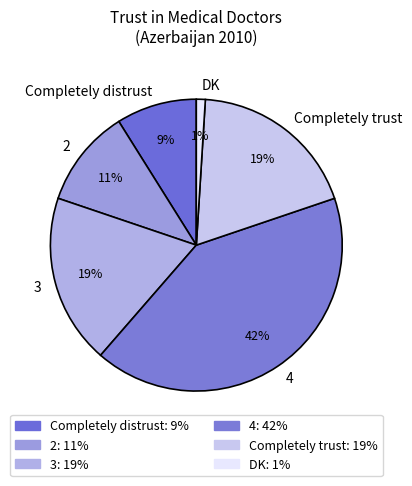

How many segments does this pie chart have?

6